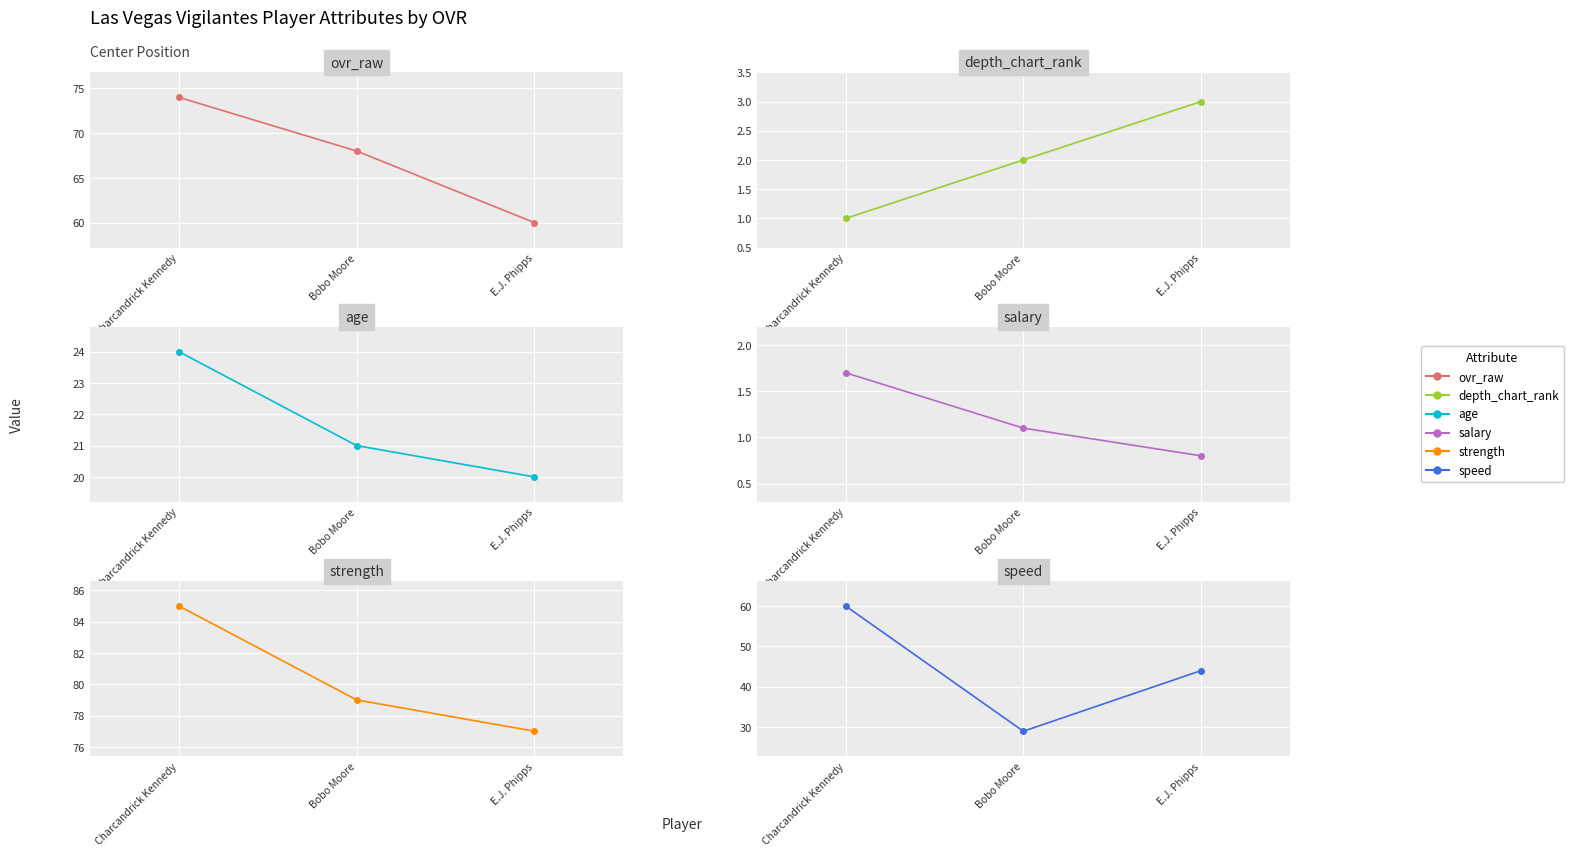

What is the label of the 3rd point from the right?

Charcandrick Kennedy